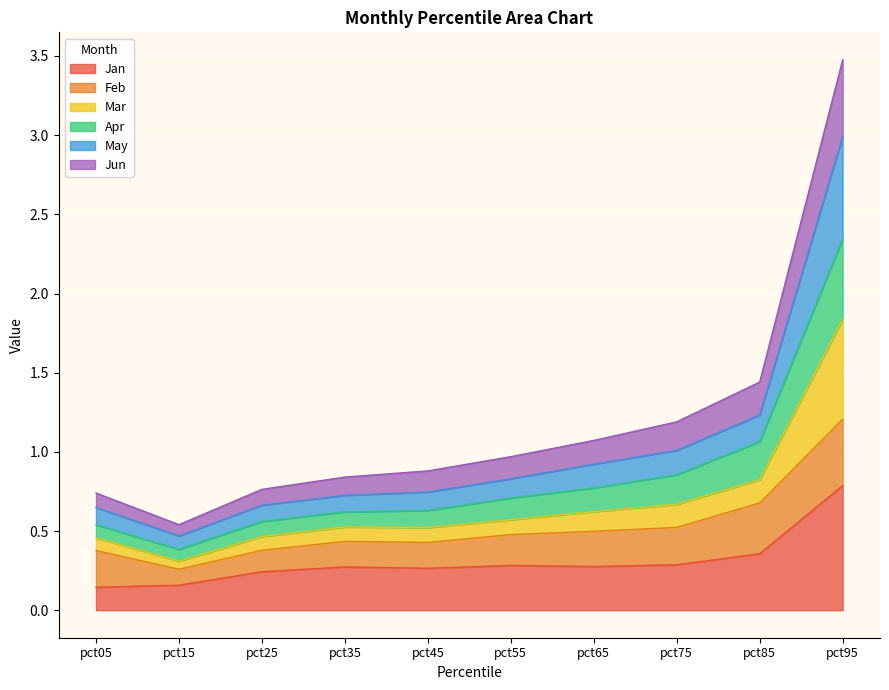

What is the approximate value of Jan at pct45?

0.3